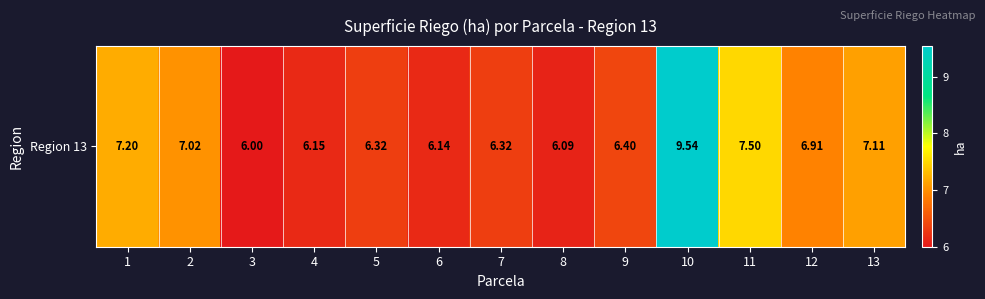

What is the change in value from 2 to 5?

-0.7